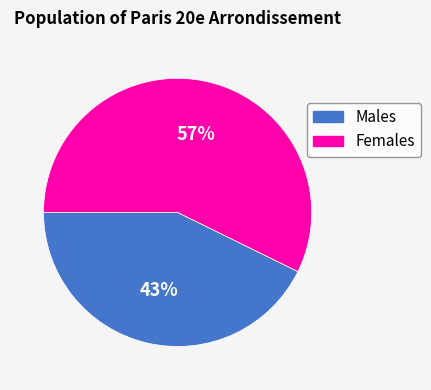

How many segments does this pie chart have?

2